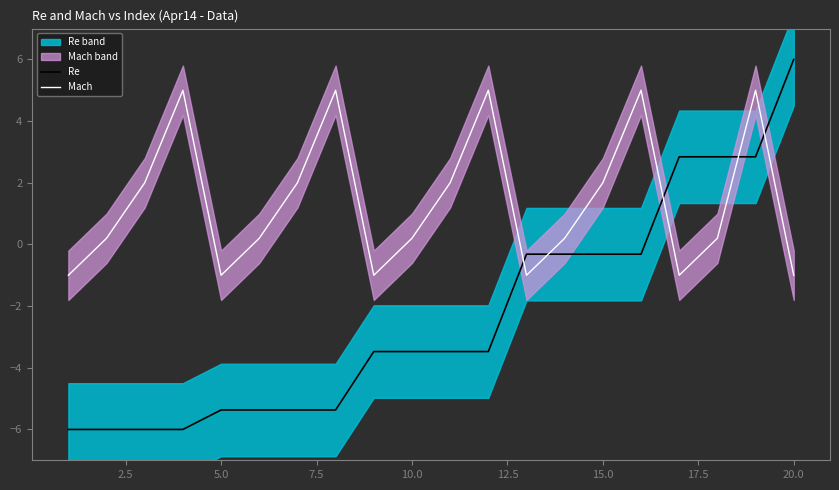

Count the Mach values in the range -1 to 5.

20